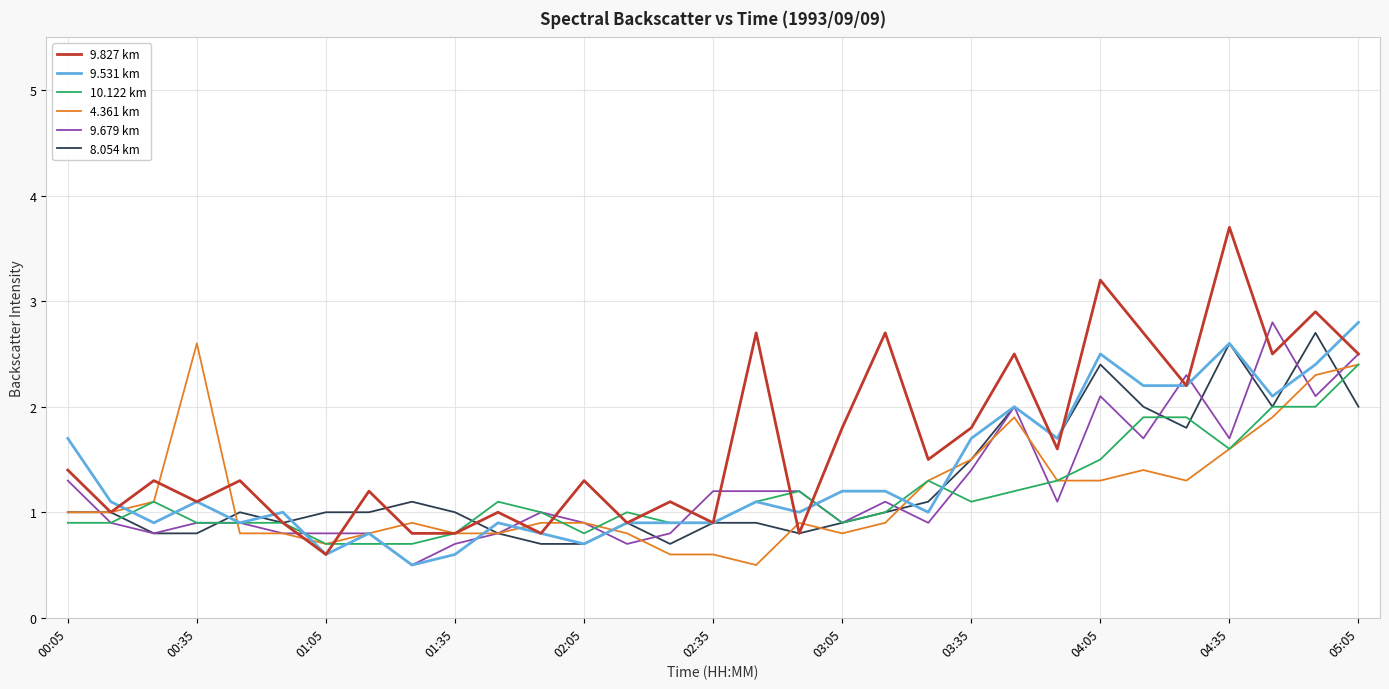

What is the sum of all 9.531 km values?

42.0